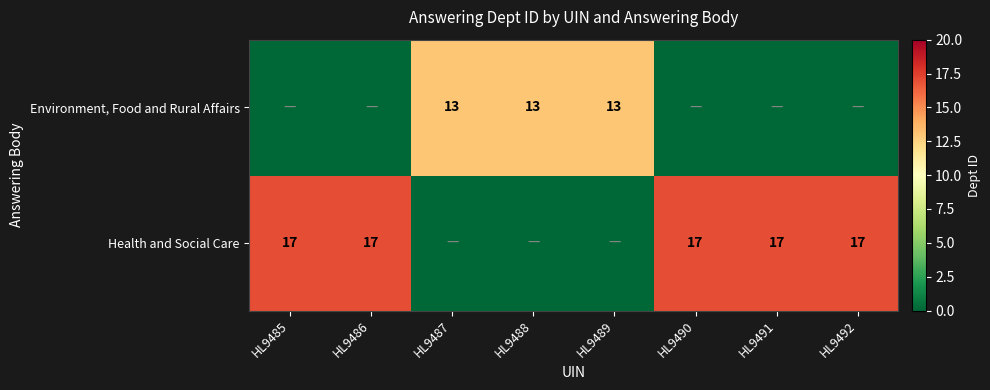

Between HL9486 and HL9487, which is larger?

HL9486